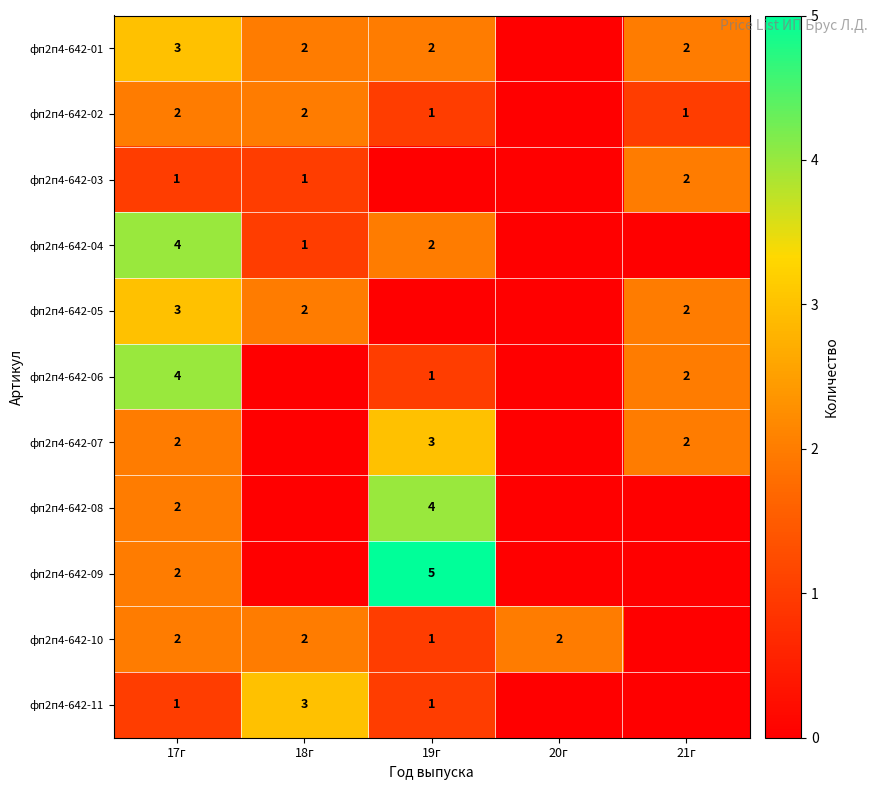

The фп2п4-642-04 series shows 0 at 19г. True or false?

False